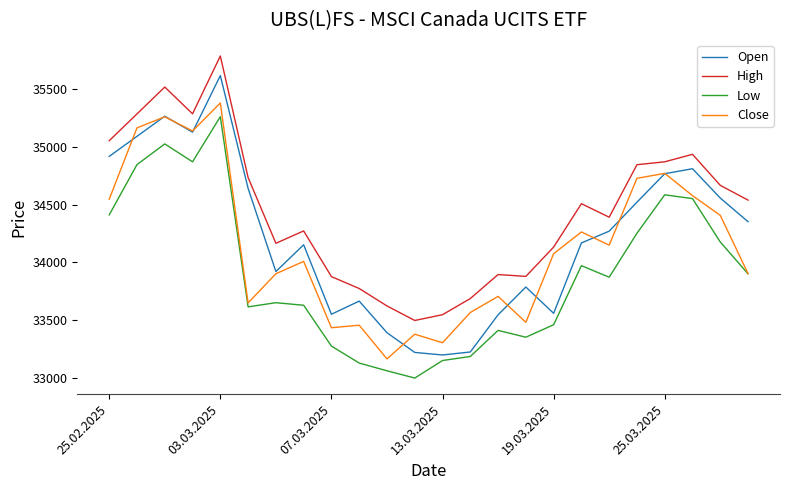

What is the difference between the maximum and minimum values in the High series?

2292